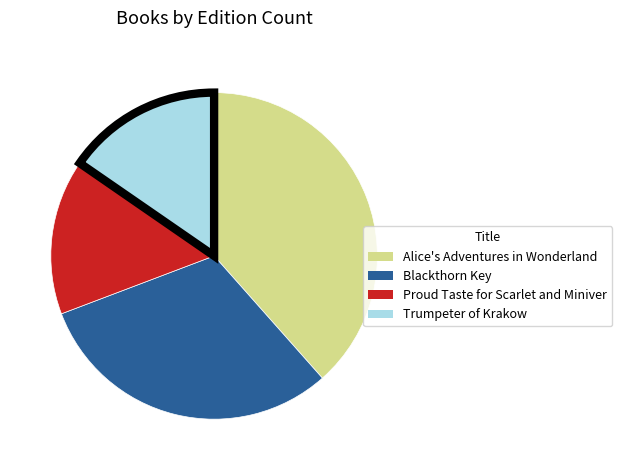

Which slice is the largest?

Alice's Adventures in Wonderland